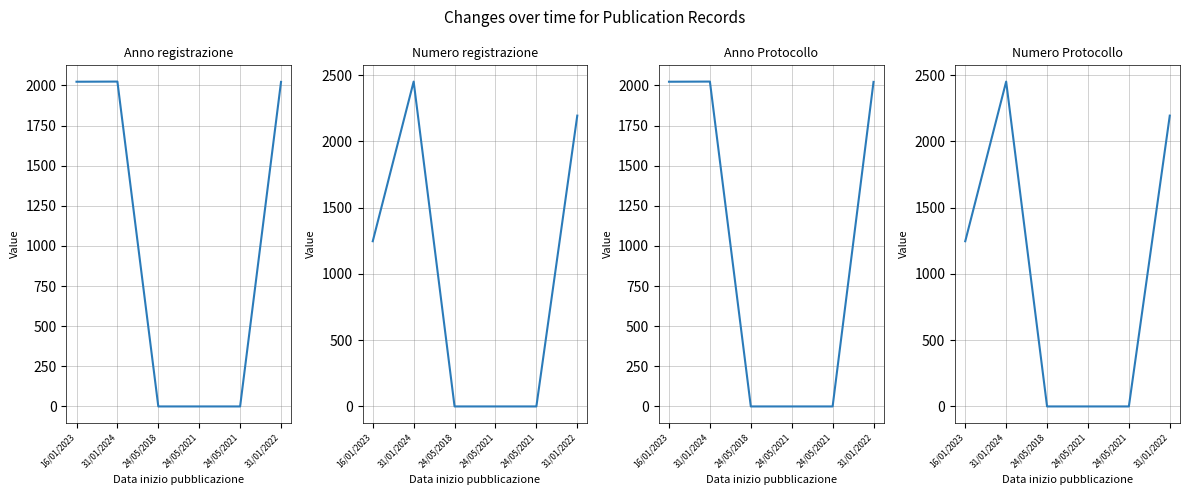

In Numero registrazione, how many points are higher than both neighbors (excluding endpoints)?

1